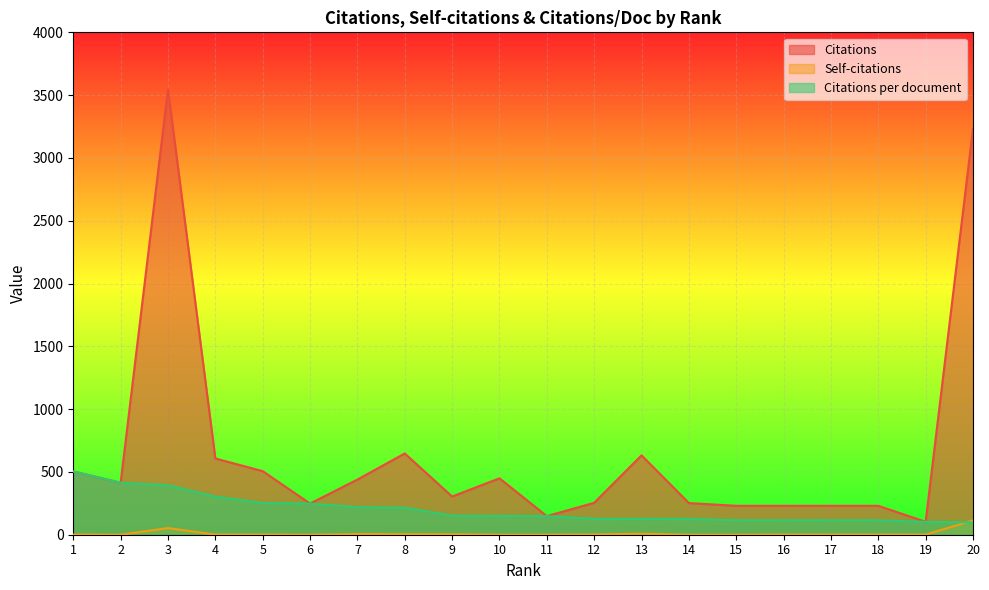

What is the total value across all series at 14?

378.0